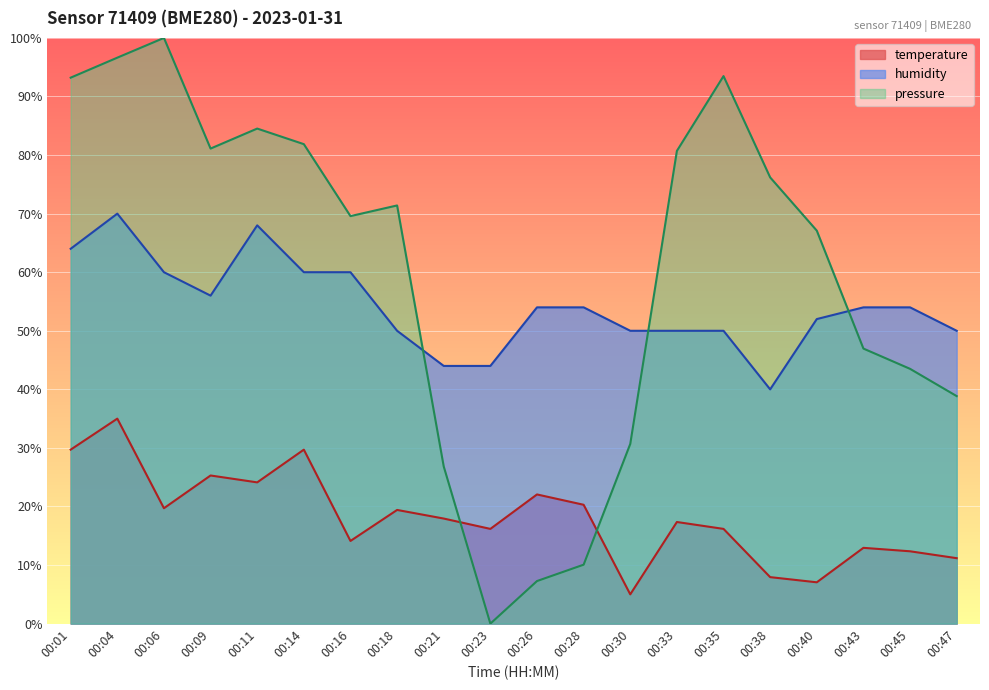

What is the value of the temperature point at the 2nd from the left?

35.0